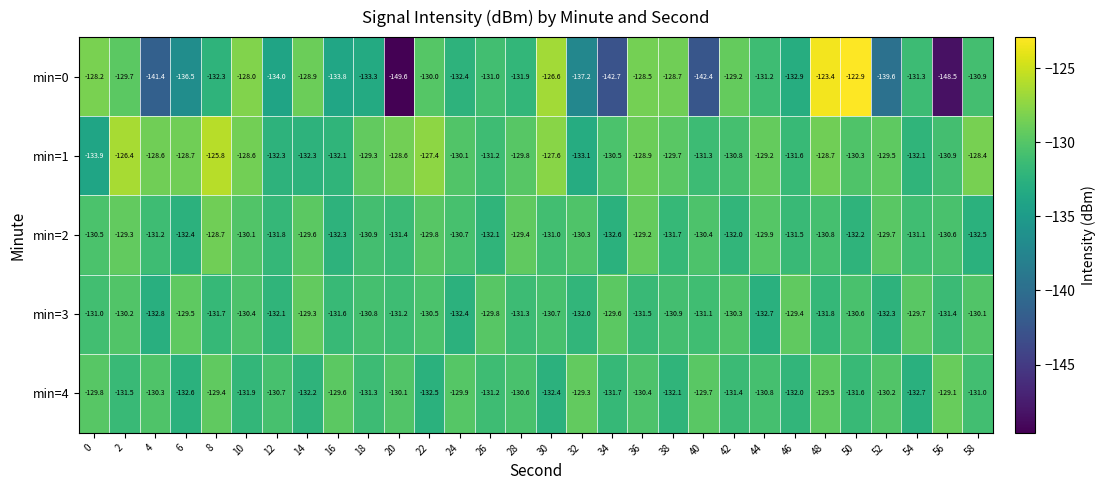

Read the min=1 value at 50.

-130.3